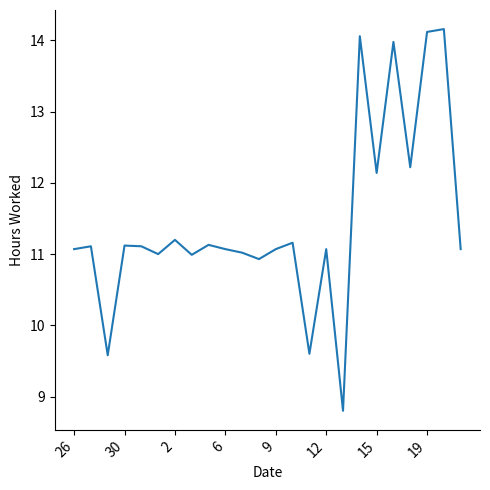

What is the maximum value shown in the chart?

14.2